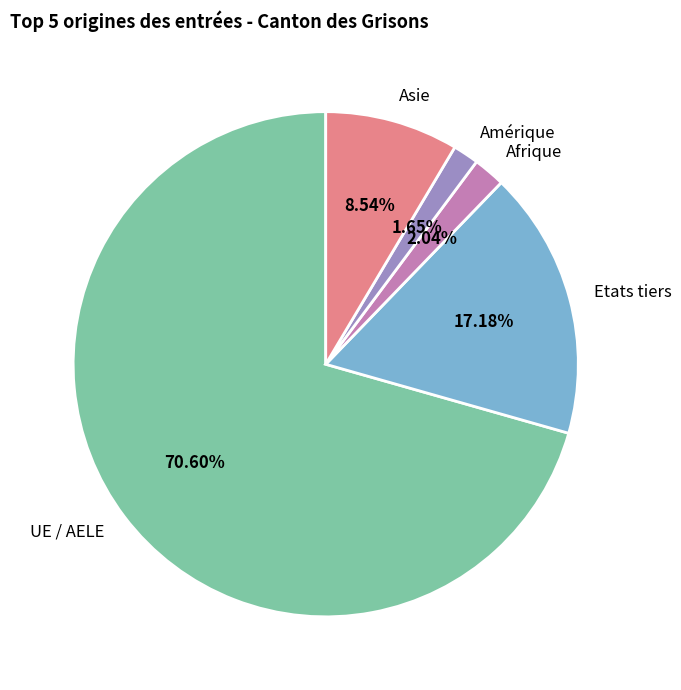

Count the number of slices in the pie.

5